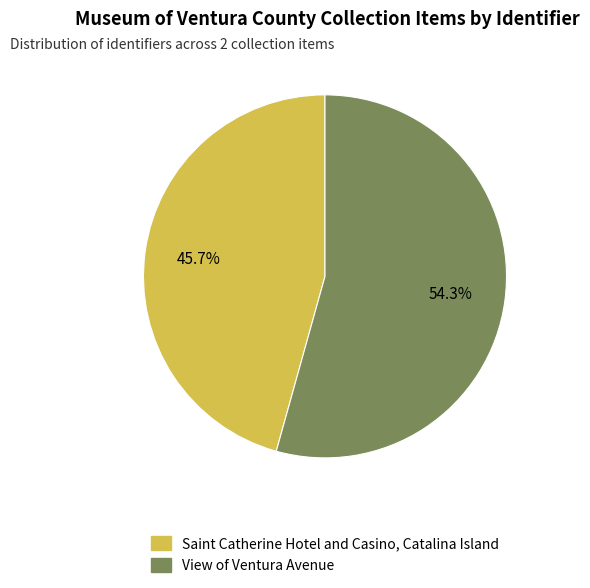

Is it true that View of Ventura Avenue is 54% of the pie?

True